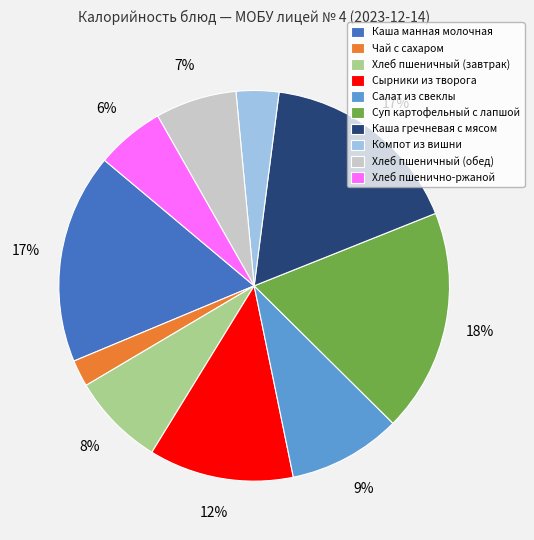

What percentage is the Компот из вишни slice, to the nearest percent?

4%